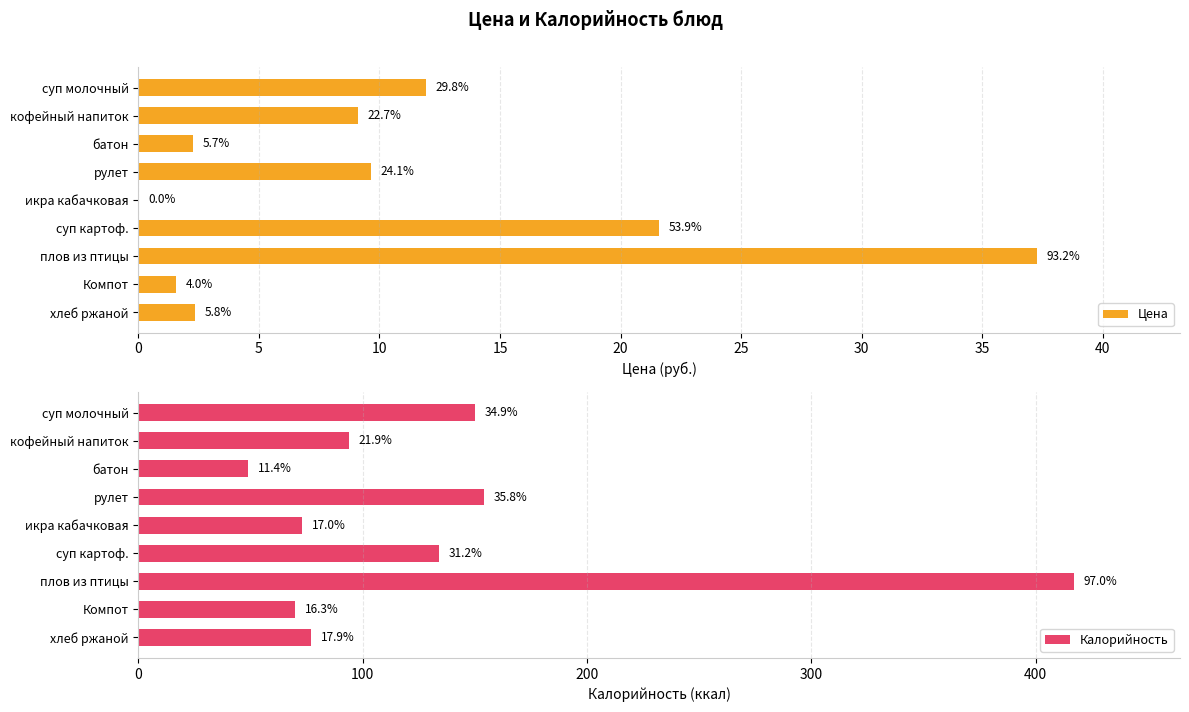

How many values in the Цена series are below 9?

4